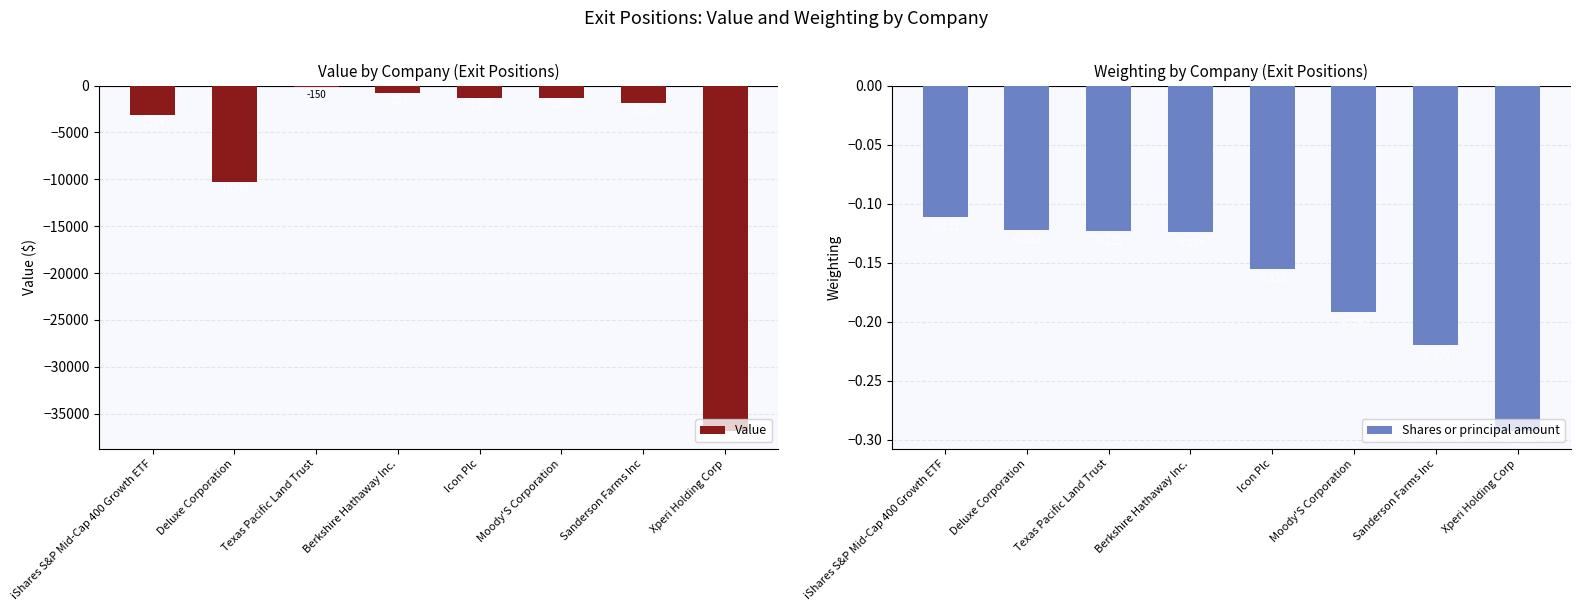

What position from the right is Deluxe Corporation?

7